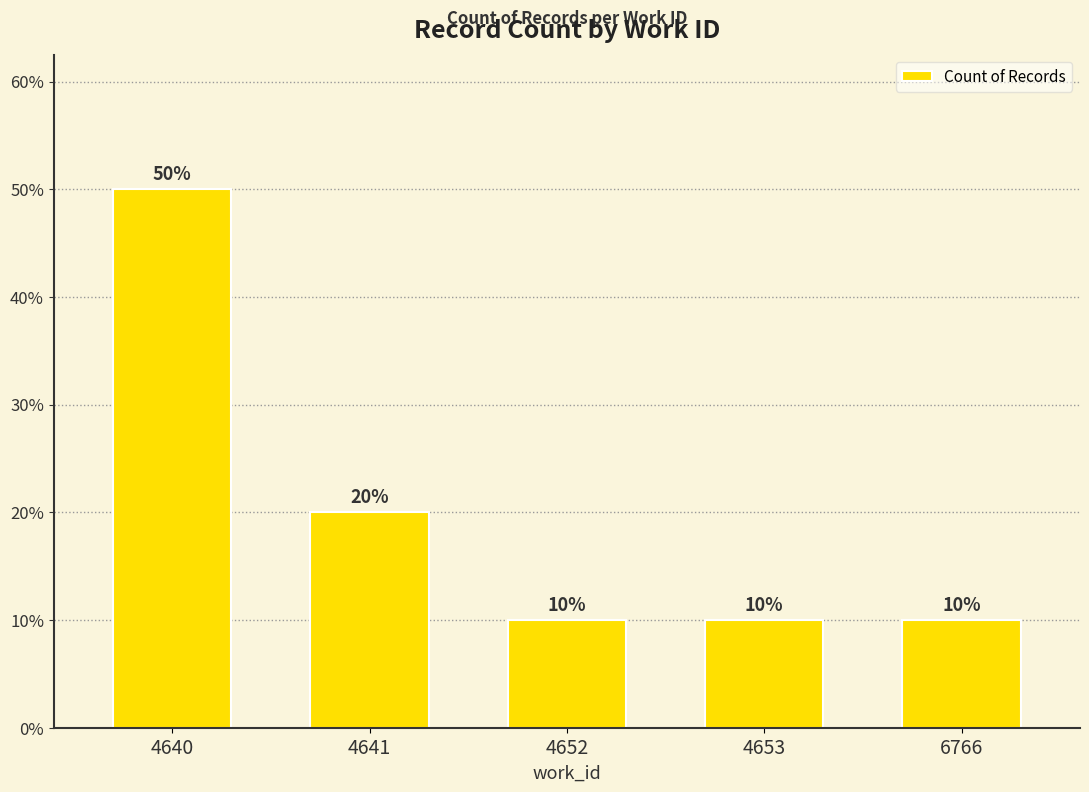

Does the chart contain any negative values?

No